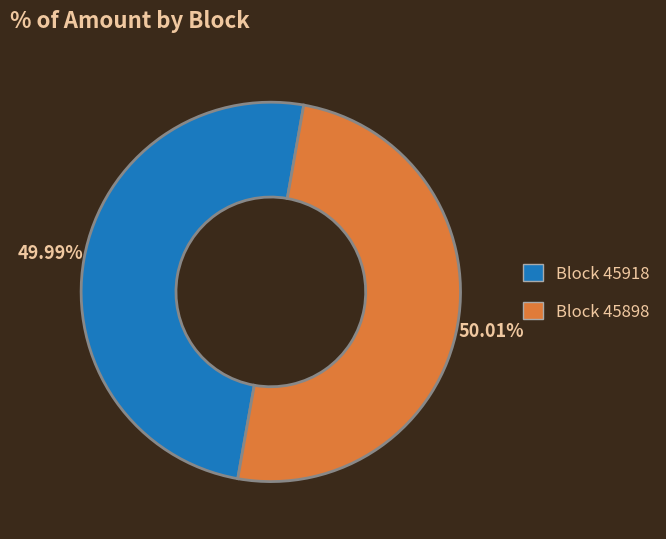

How many slices are in this pie chart?

2